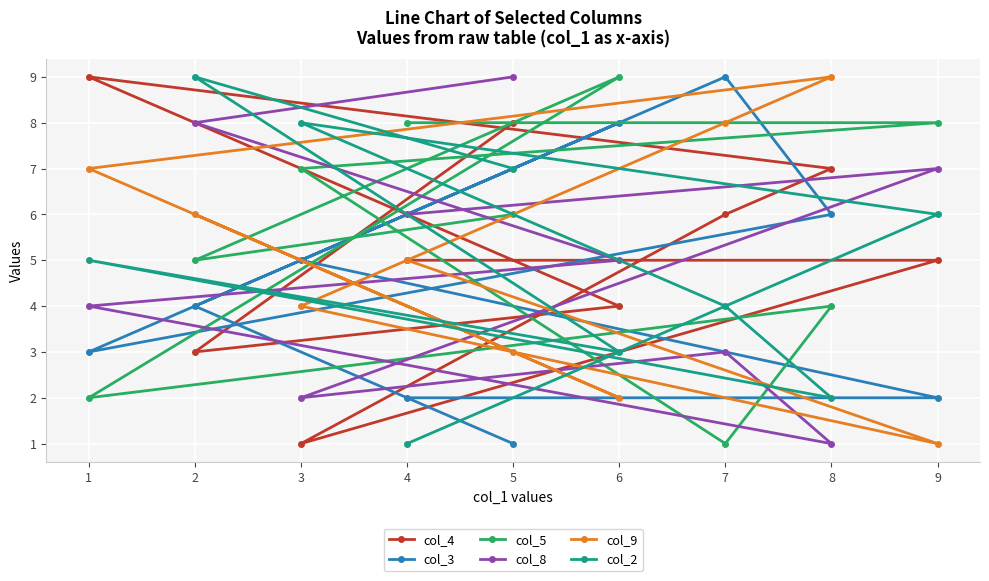

What is the difference between the col_4 values at 2 and 8?

4